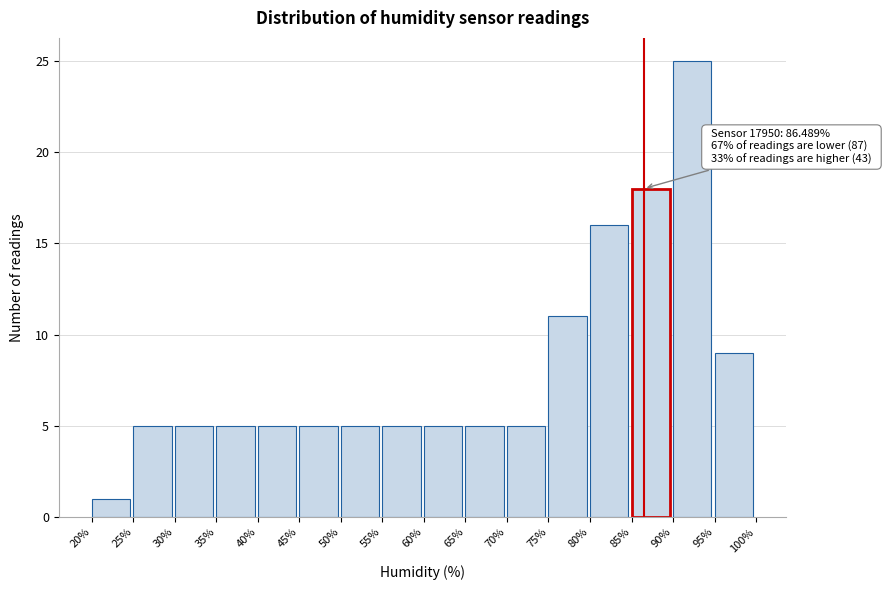

Over which range of the x-axis is the bar tallest?

90% to 95%